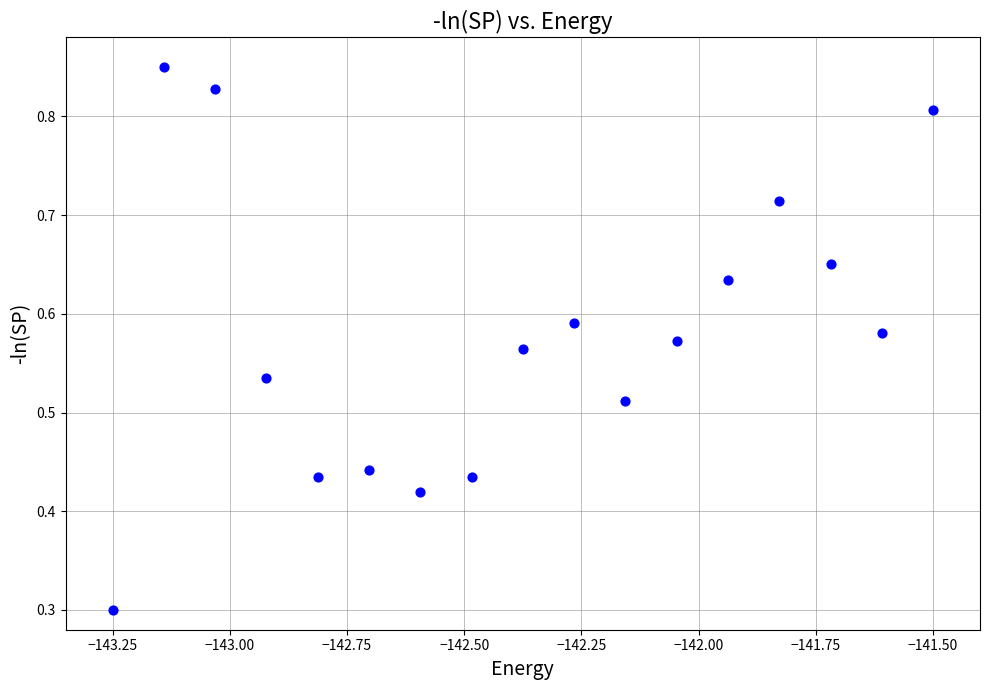

What Y value in the scatter plot is closest to 0?

0.3